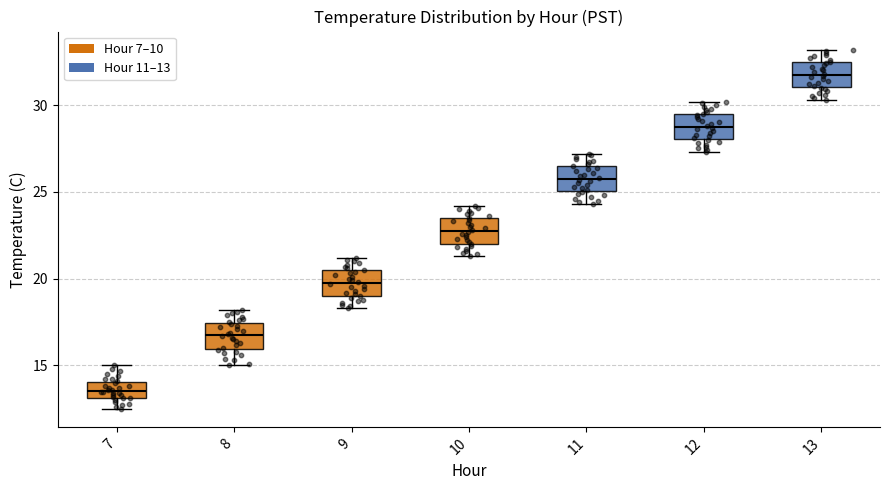

Where does the median line of the box at x = 9 sit on the y-axis? The values are not printed on the chart, so give them approximately, as read against the axis.

20.0